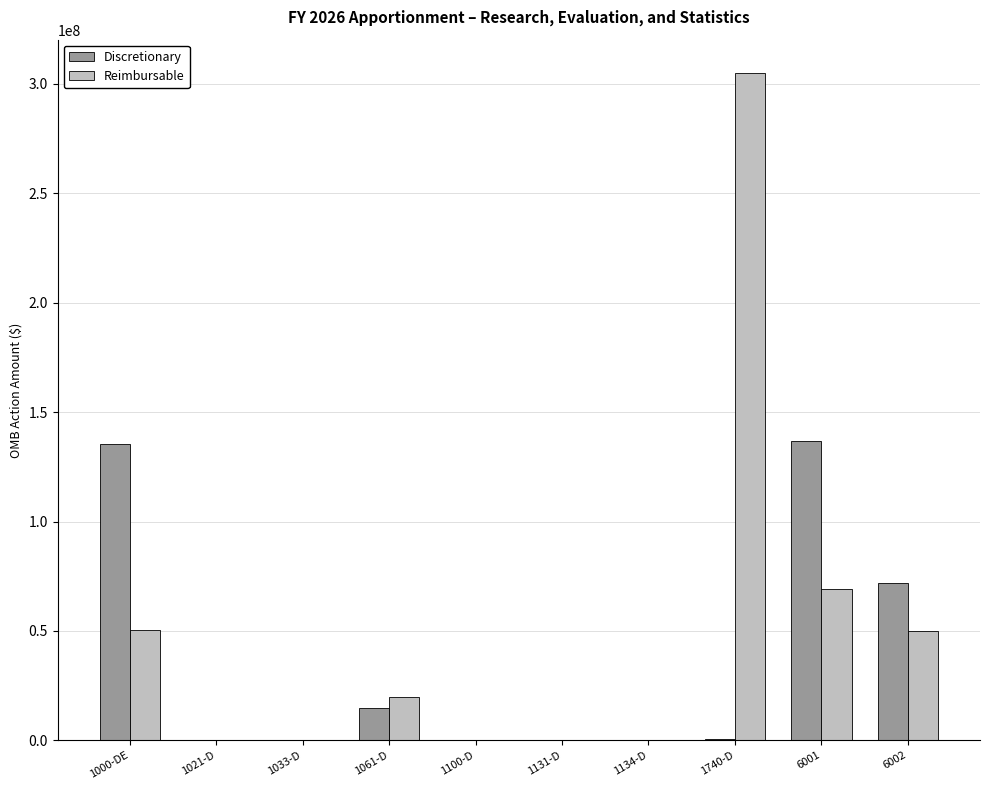

What is the sum of all Discretionary values?

359569866